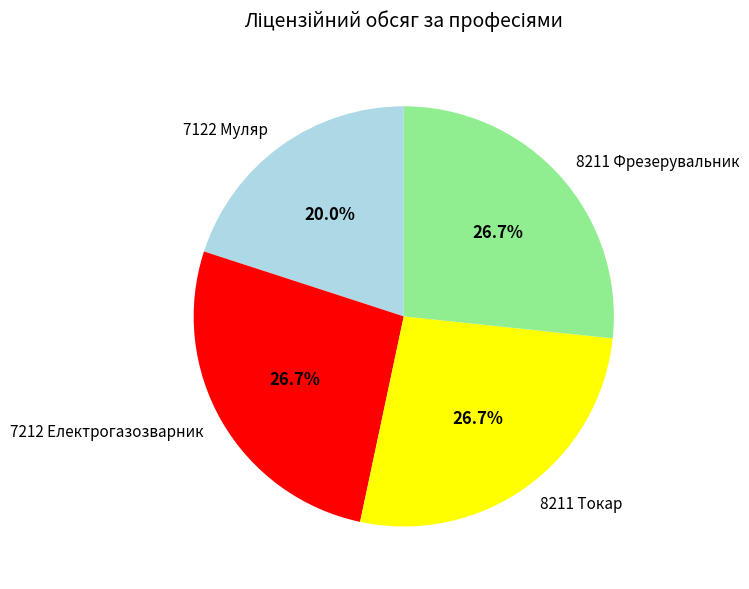

To the nearest percent, what is the difference between the largest and smallest slice percentages?

7%